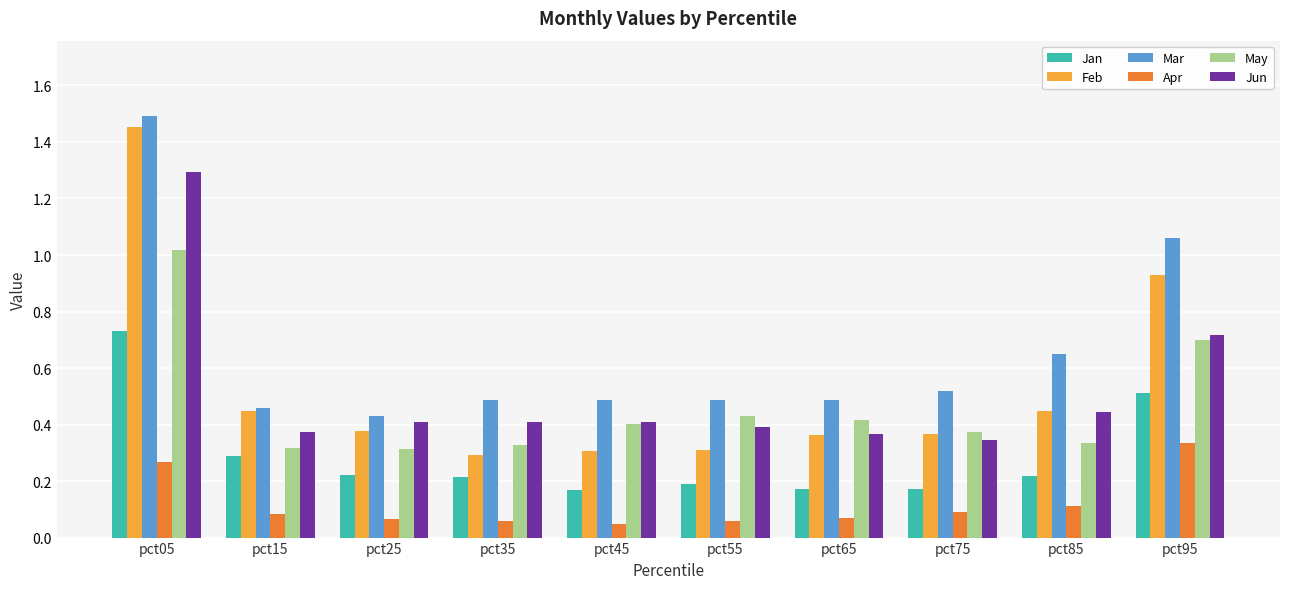

How many Jan values are between 0 and 1?

10